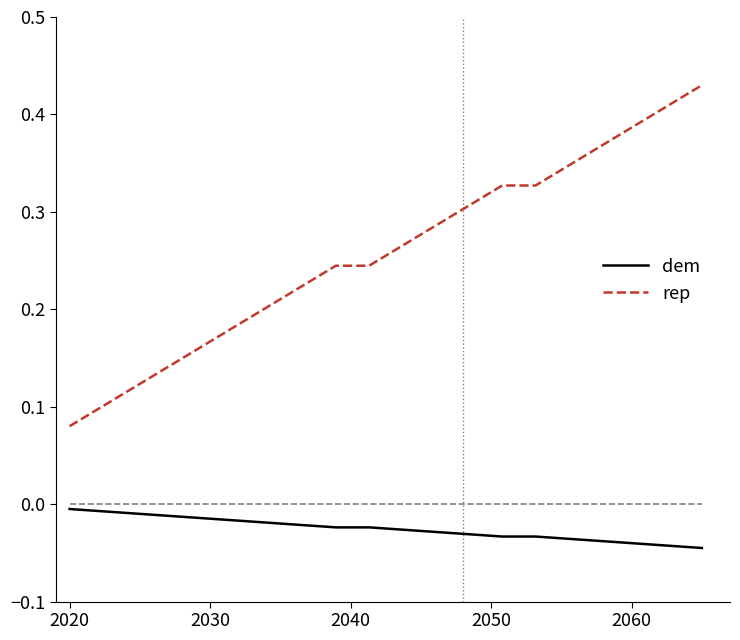

How many lines are shown in the chart?

3